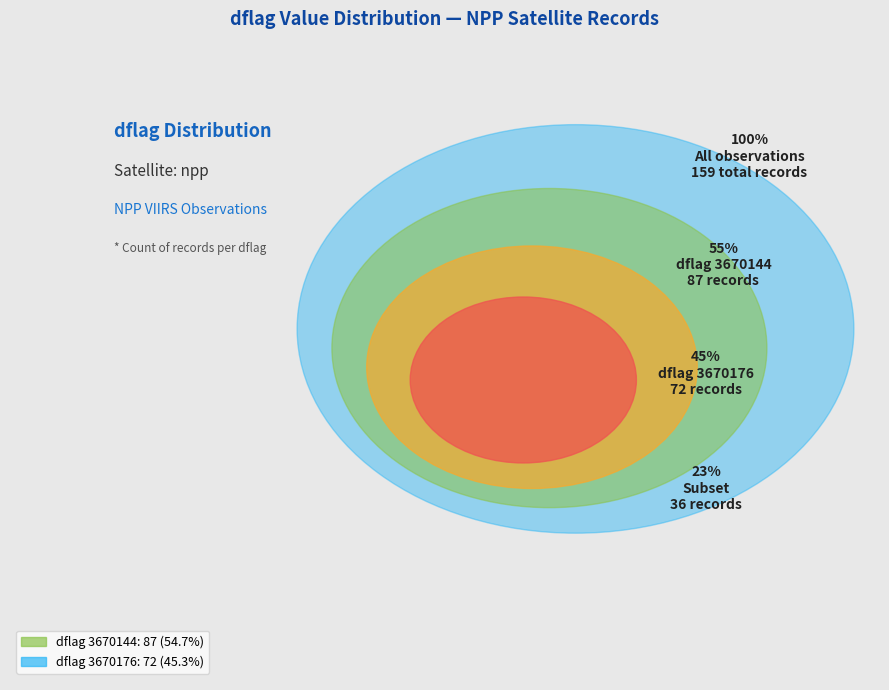

True or false: 3670144 accounts for 55% of the total.

True